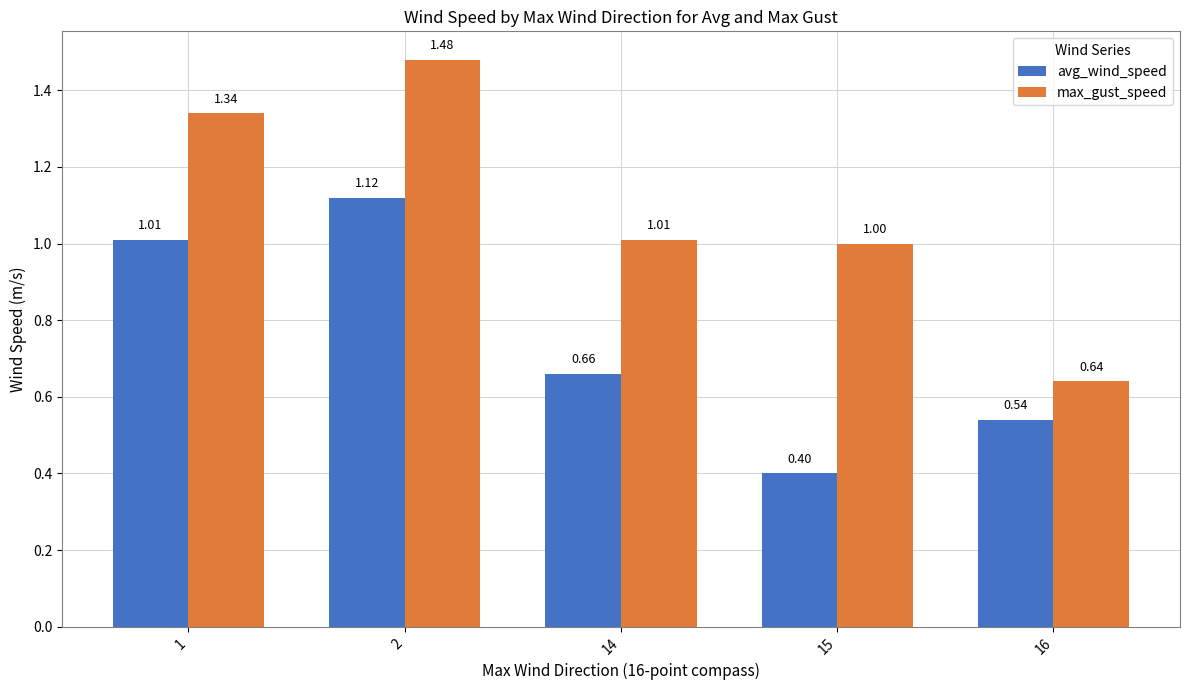

The value of avg_wind_speed at 1 is 1.3. True or false?

False